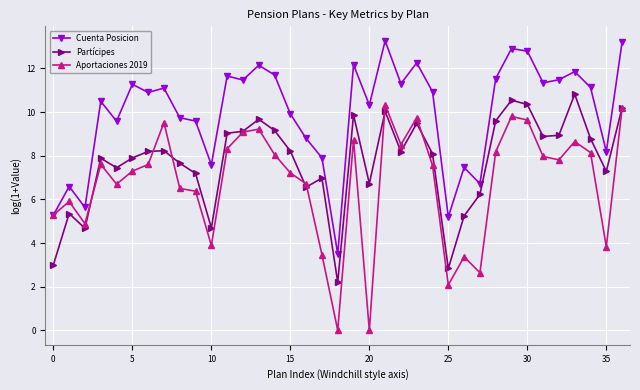

How many lines are shown in the chart?

3